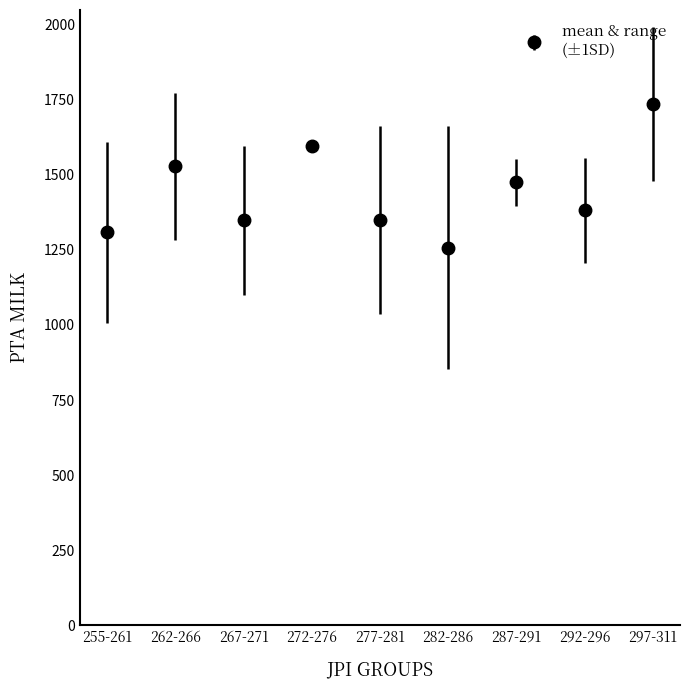

Is it true that the value at 255-261 is 719.7?

False